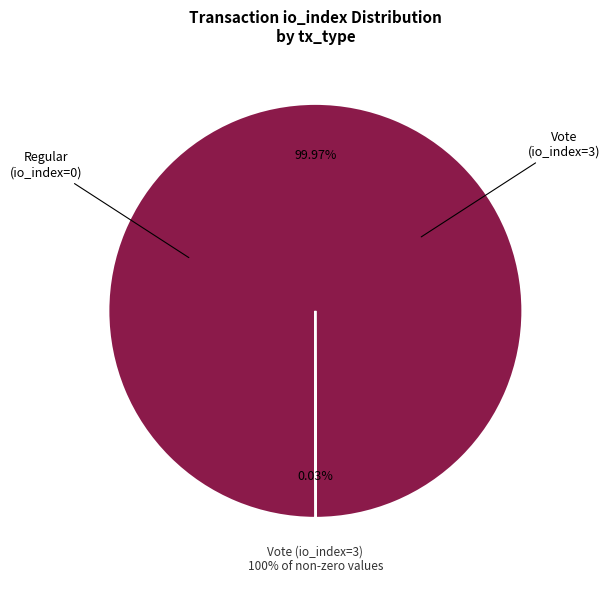

Does Vote account for over 50% of the chart?

Yes